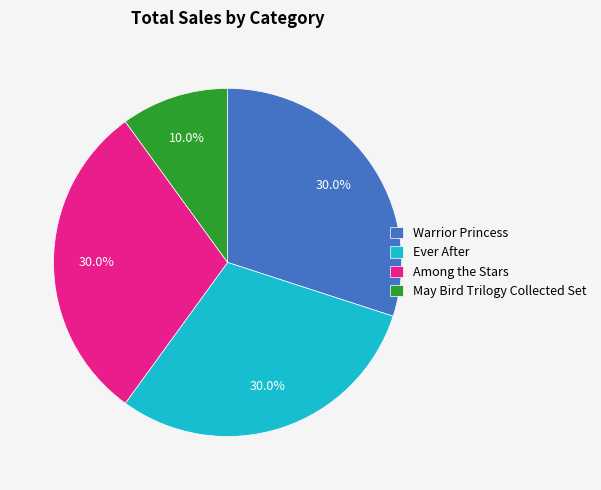

Which category has the smallest portion of the pie?

May Bird Trilogy Collected Set